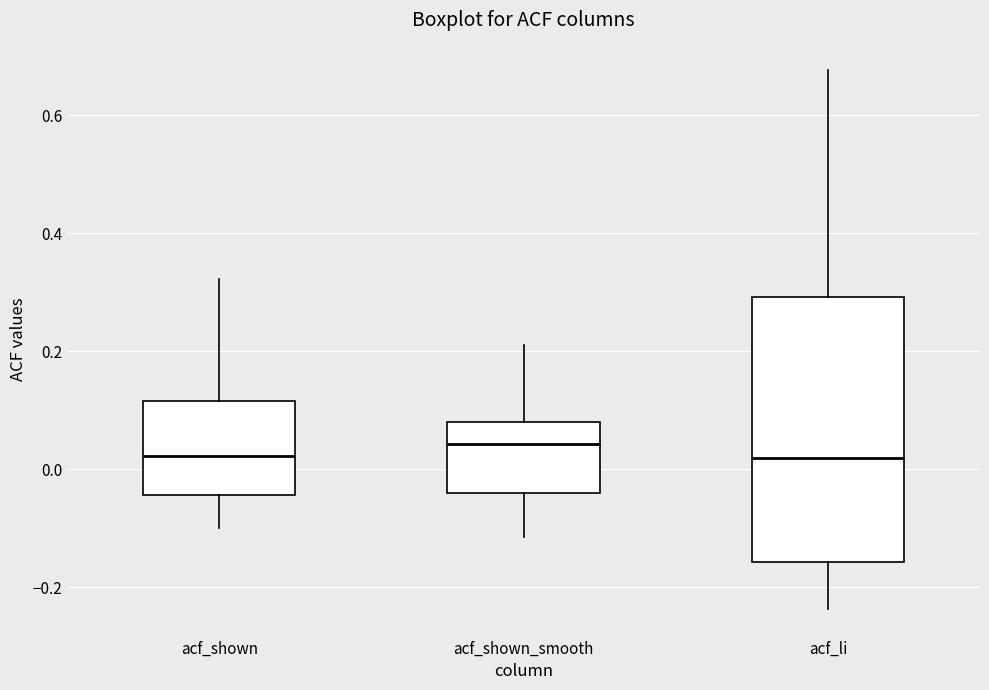

Reading left to right, transcribe this box plot: for each box, give where its median line is, the range the box spans, and where its two whiskers end, as read against the y-axis. The values are not printed on the chart, so give them approximately, as read against the axis.

acf_shown: median 0.02, box -0.04 to 0.12, whiskers -0.10 to 0.32
acf_shown_smooth: median 0.04, box -0.04 to 0.08, whiskers -0.12 to 0.22
acf_li: median 0.02, box -0.16 to 0.30, whiskers -0.24 to 0.68